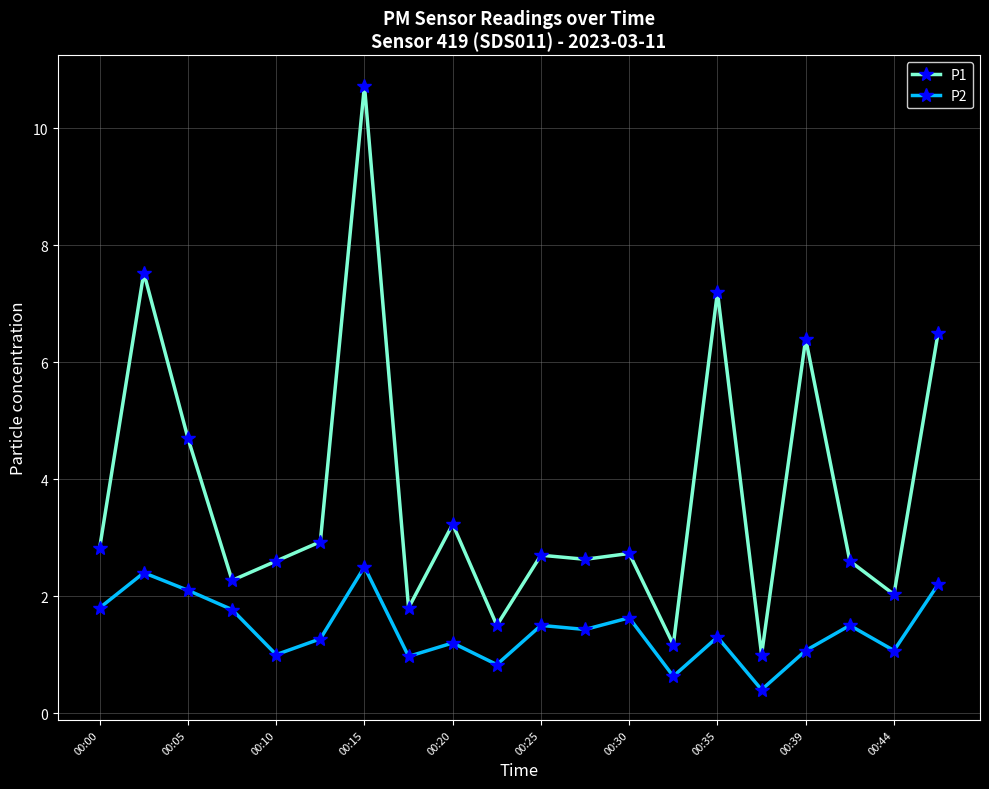

What is the difference between the second highest and second lowest values in the P2 series?

1.8